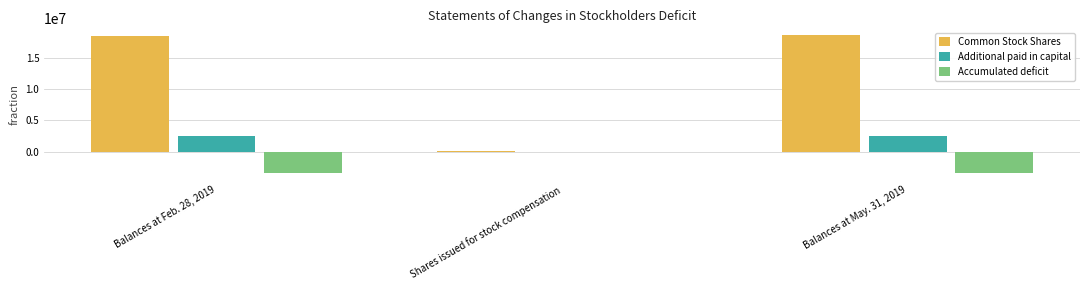

What are all the series names shown in the legend?

Common Stock Shares, Additional paid in capital, Accumulated deficit